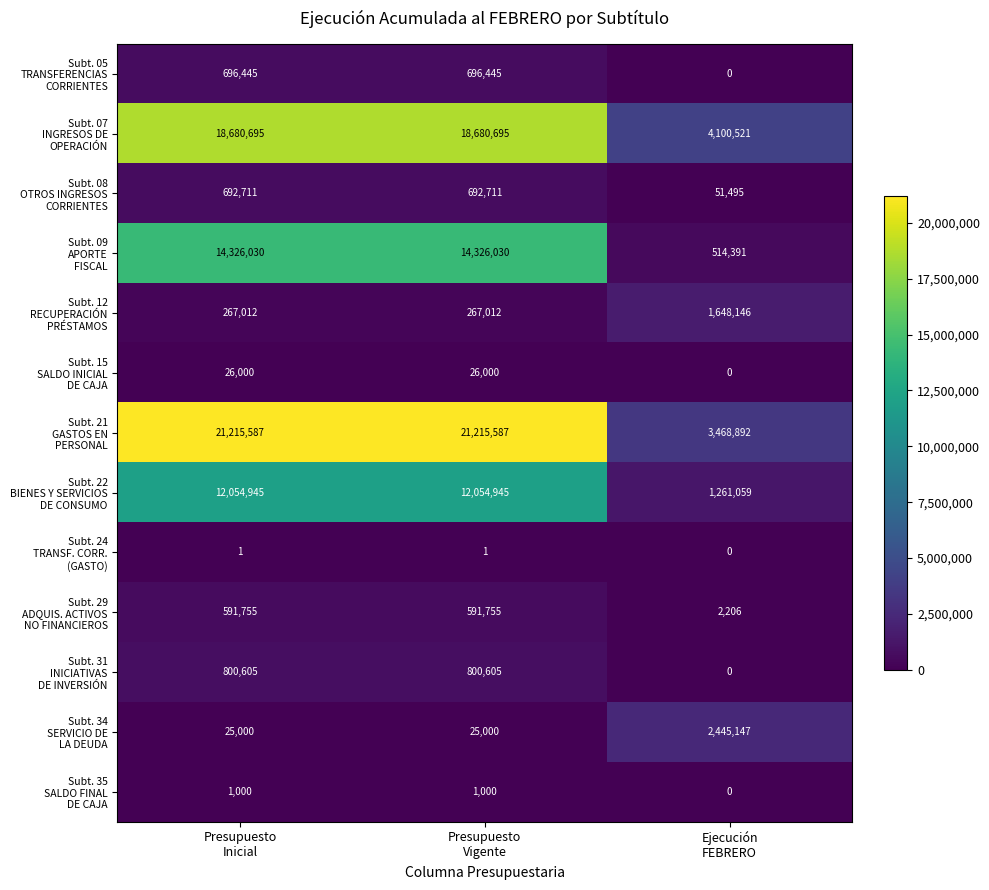

What is the total value across all series at Presupuesto
Inicial?

69377786